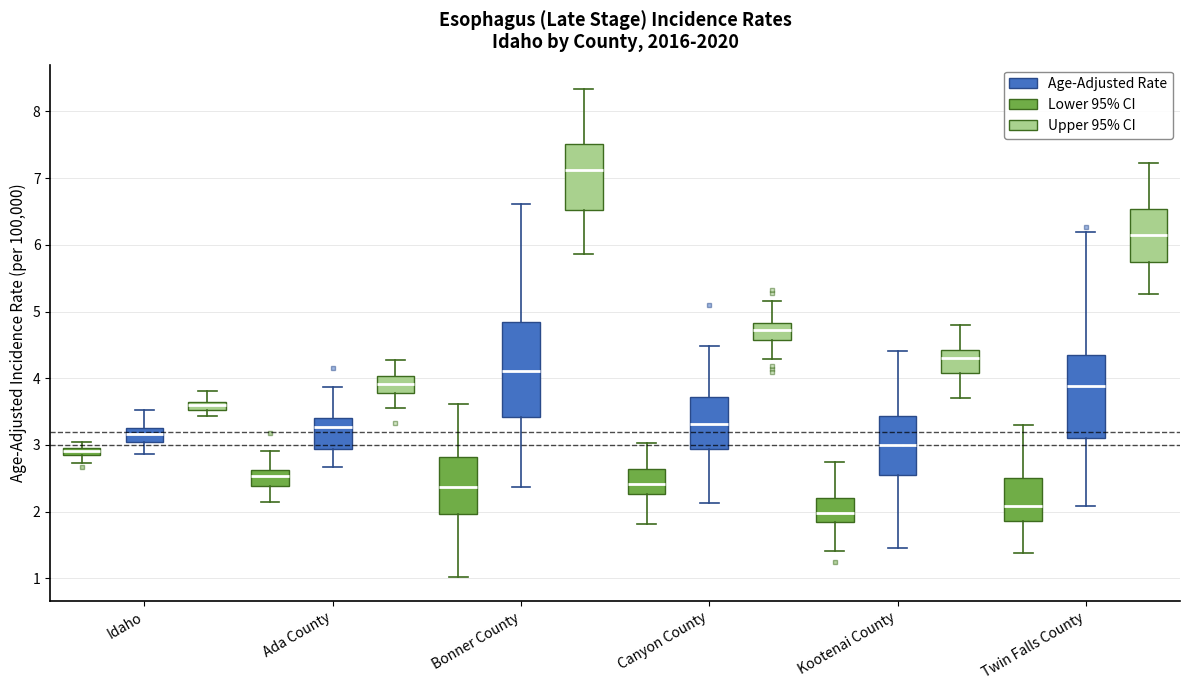

Which box is the tallest, from its lower edge to its upper edge?

Bonner County (Age-Adjusted Rate)